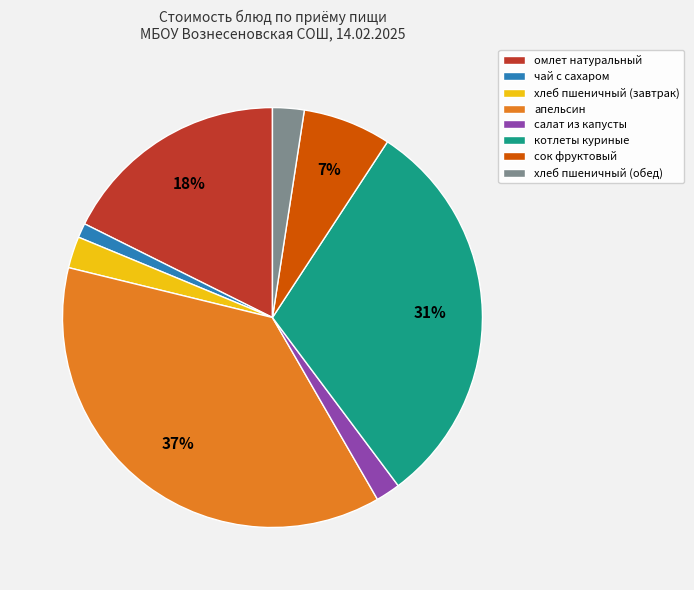

Count the number of slices in the pie.

8